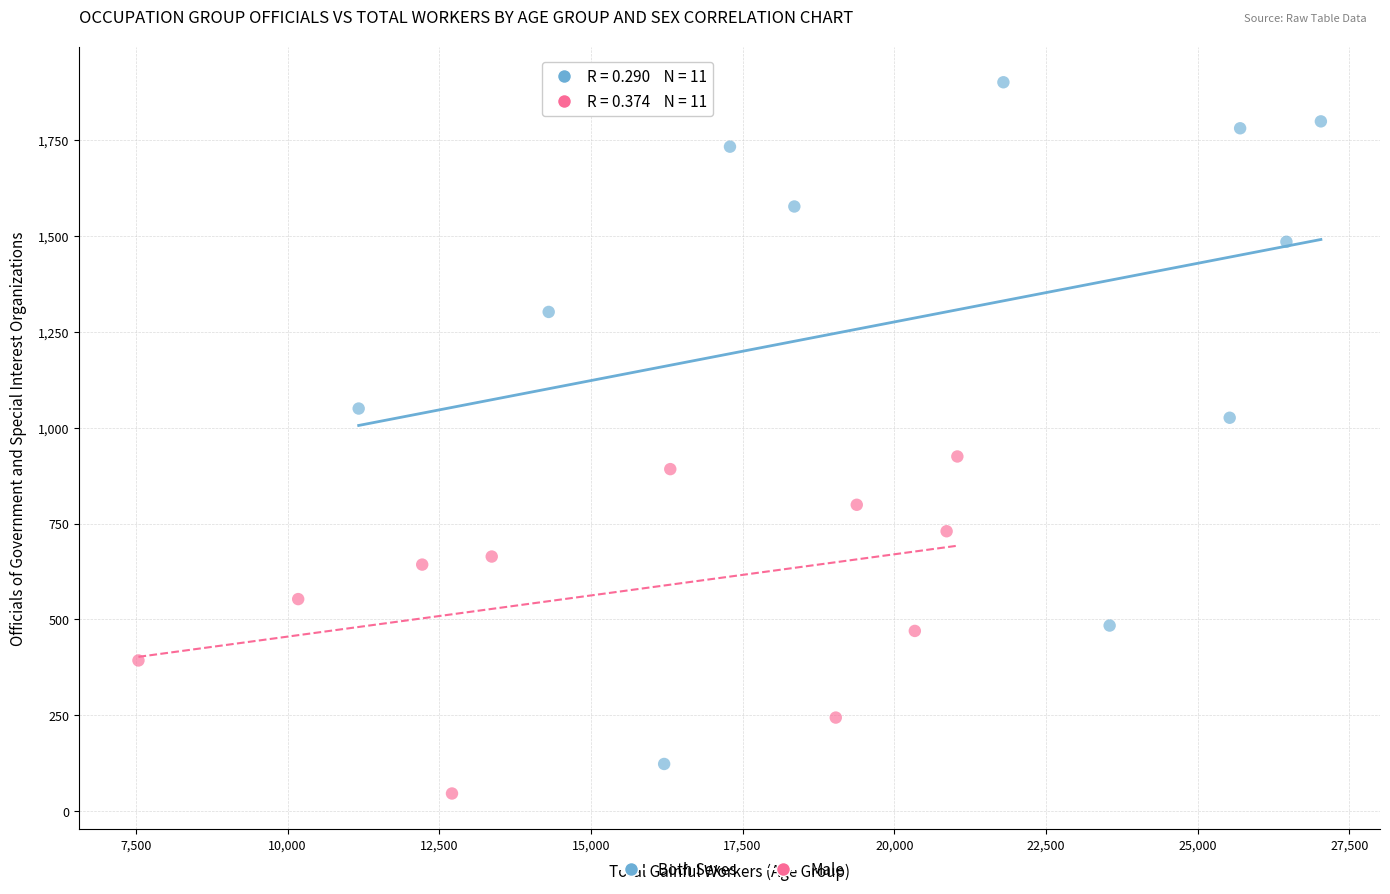

Which series has the widest spread of Y values?

Both Sexes